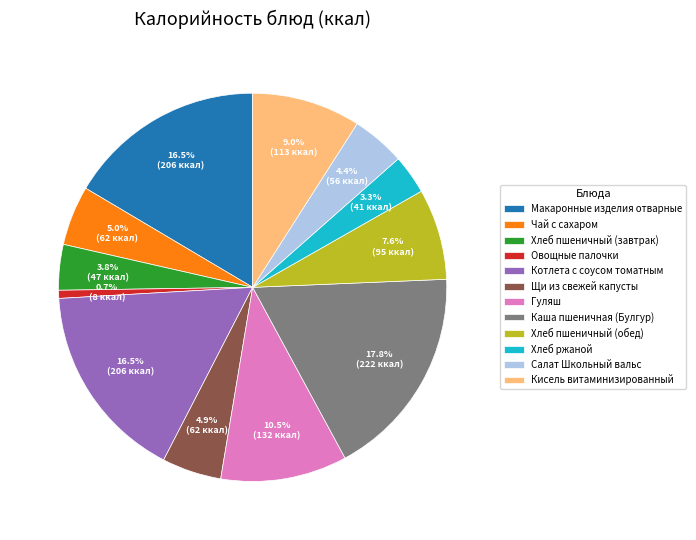

Which has a higher value, Хлеб пшеничный (завтрак) or Кисель витаминизированный?

Кисель витаминизированный